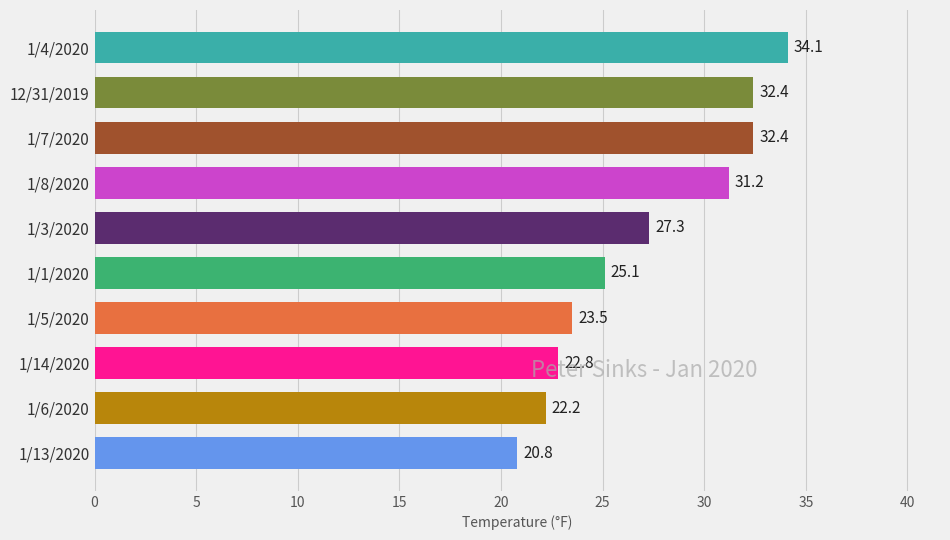

What is the label of the 4th bar from the top?

1/8/2020